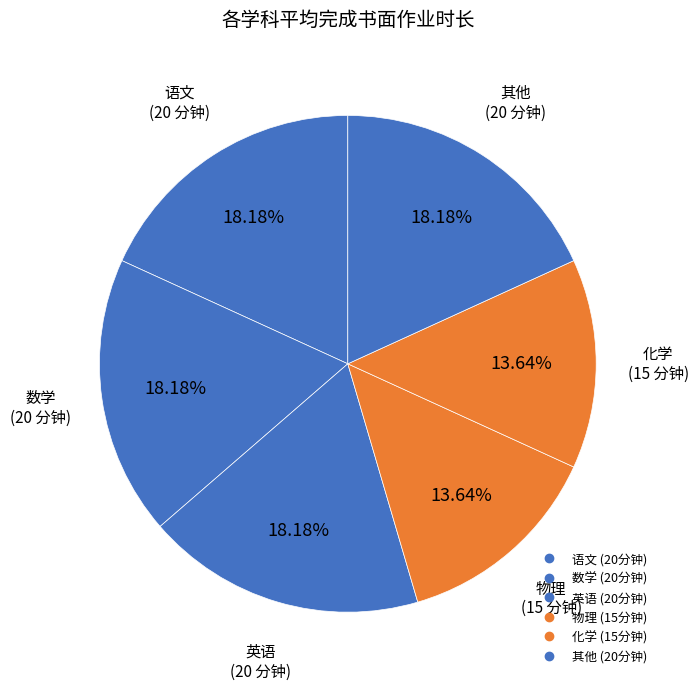

Does any single category account for the majority?

No